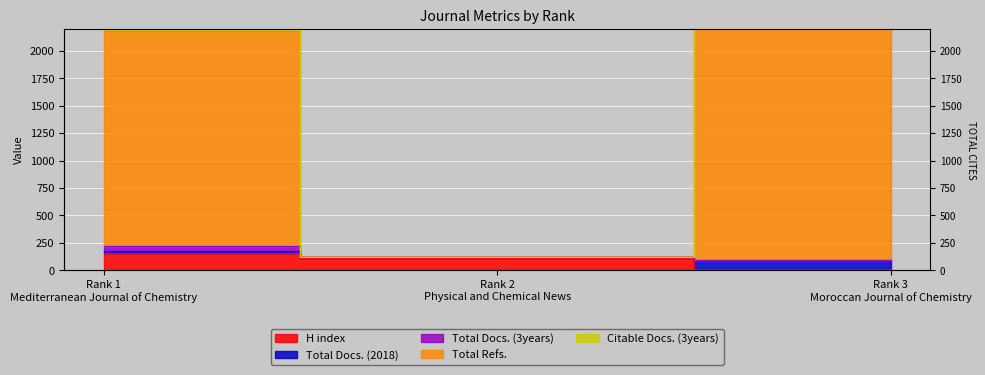

What is the label of the 1st point from the left?

Rank 1
Mediterranean Journal of Chemistry